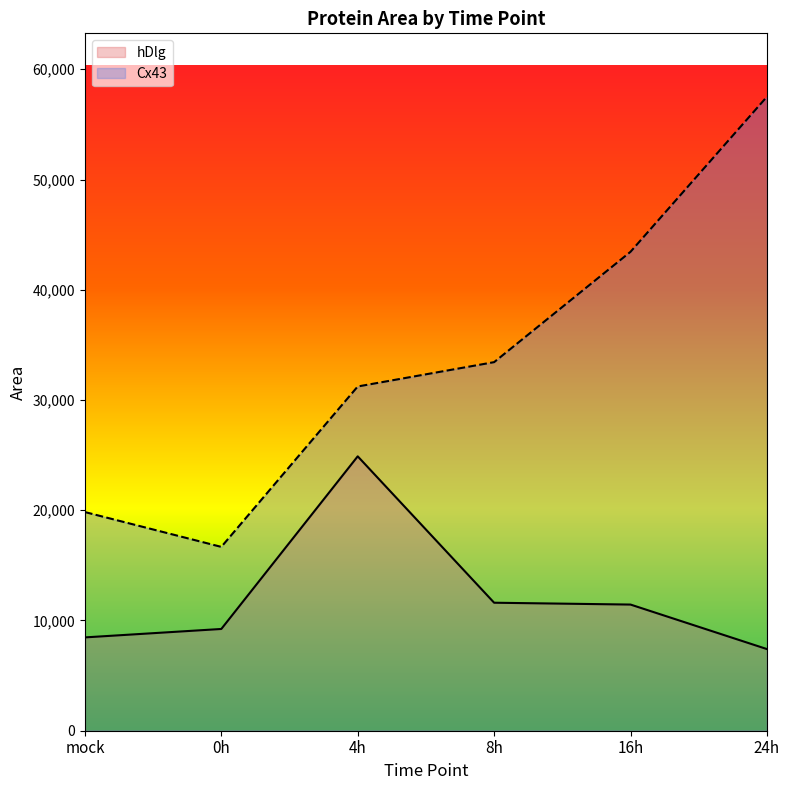

True or false: hDlg has more than 1 interior local peaks.

False